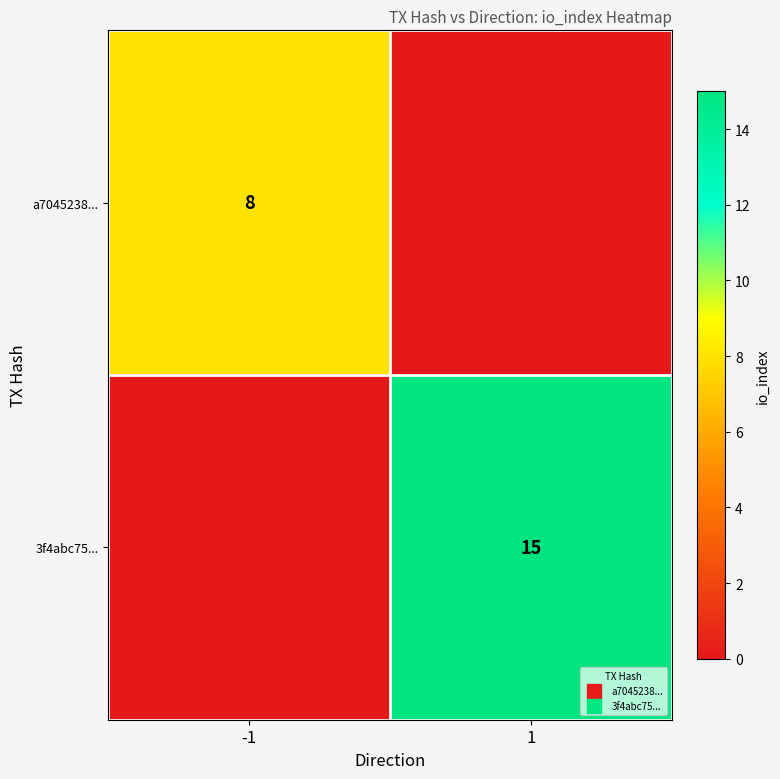

What is the difference between the maximum and minimum values in the a7045238... series?

8